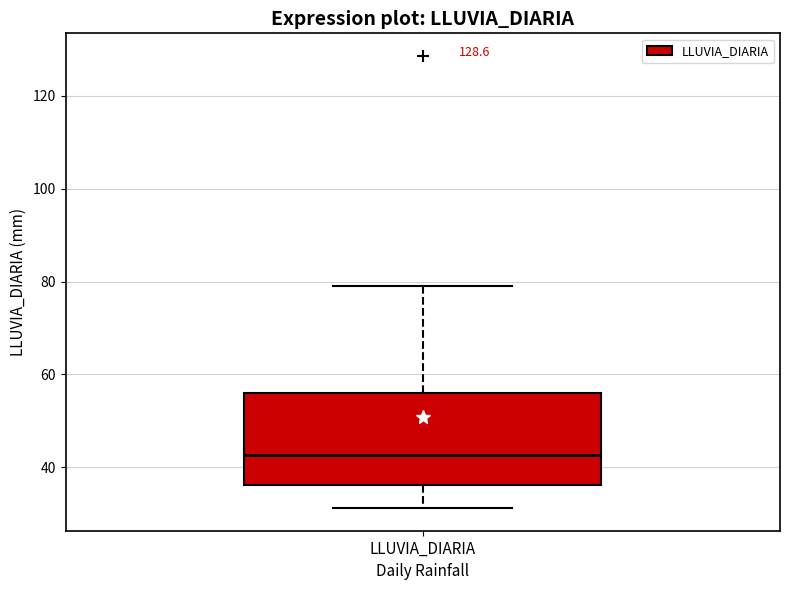

Transcribe this box plot: give where the median line is, the range the box spans, and where the two whiskers end, as read against the y-axis. The values are not printed on the chart, so give them approximately, as read against the axis.

median 42, box 36 to 56, whiskers 32 to 80